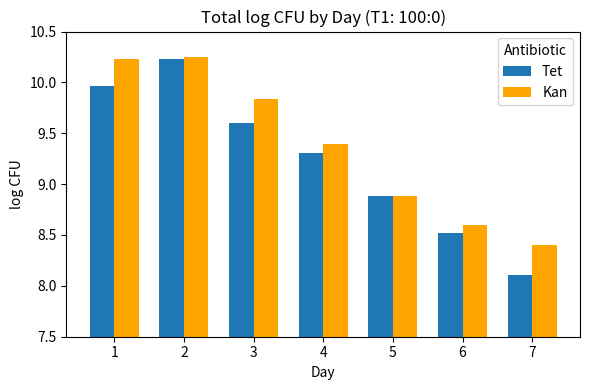

What are all the series names shown in the legend?

Tet, Kan